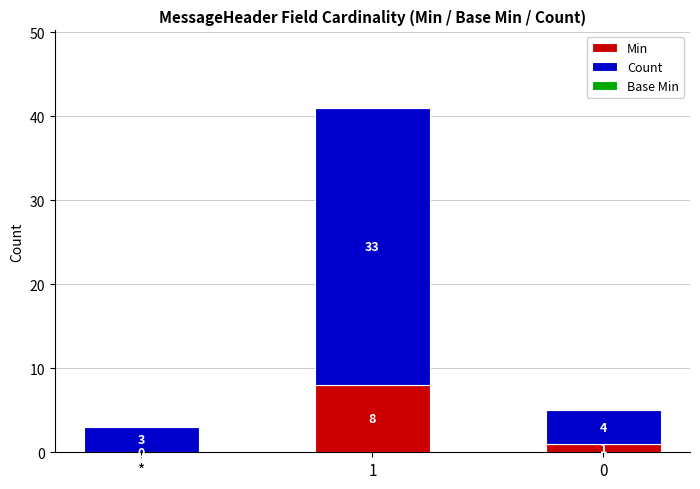

Reading left to right, transcribe the values for Min.

*=0	1=8	0=1